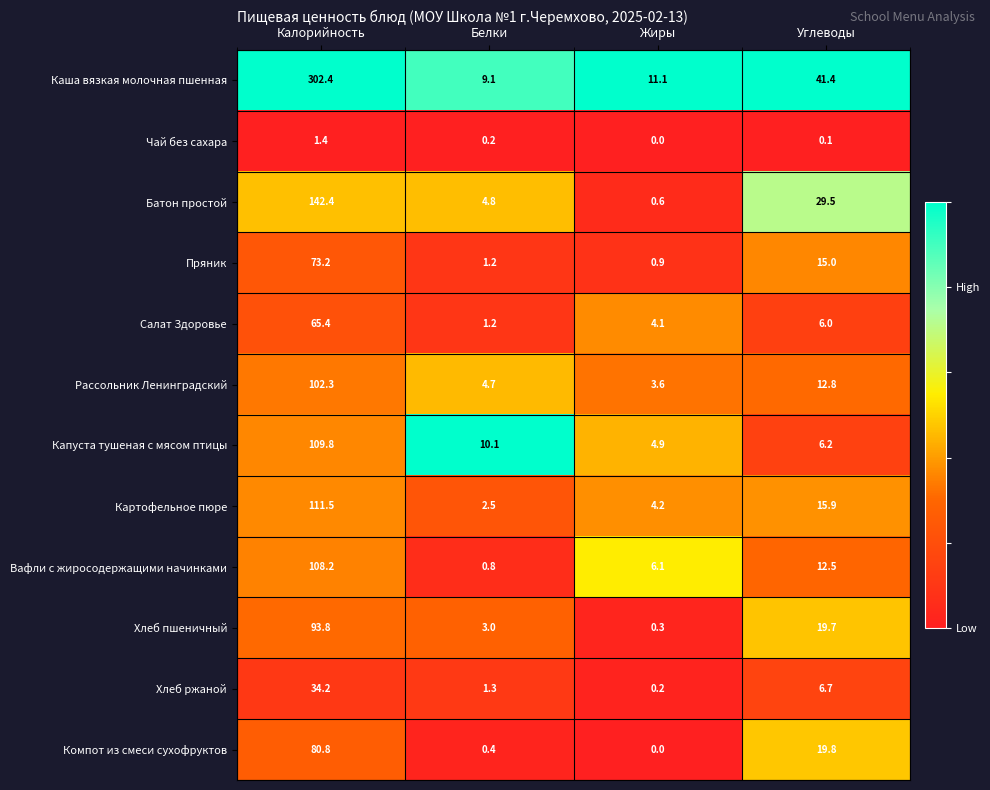

What is the spread (max minus min) of values at Углеводы?

41.3